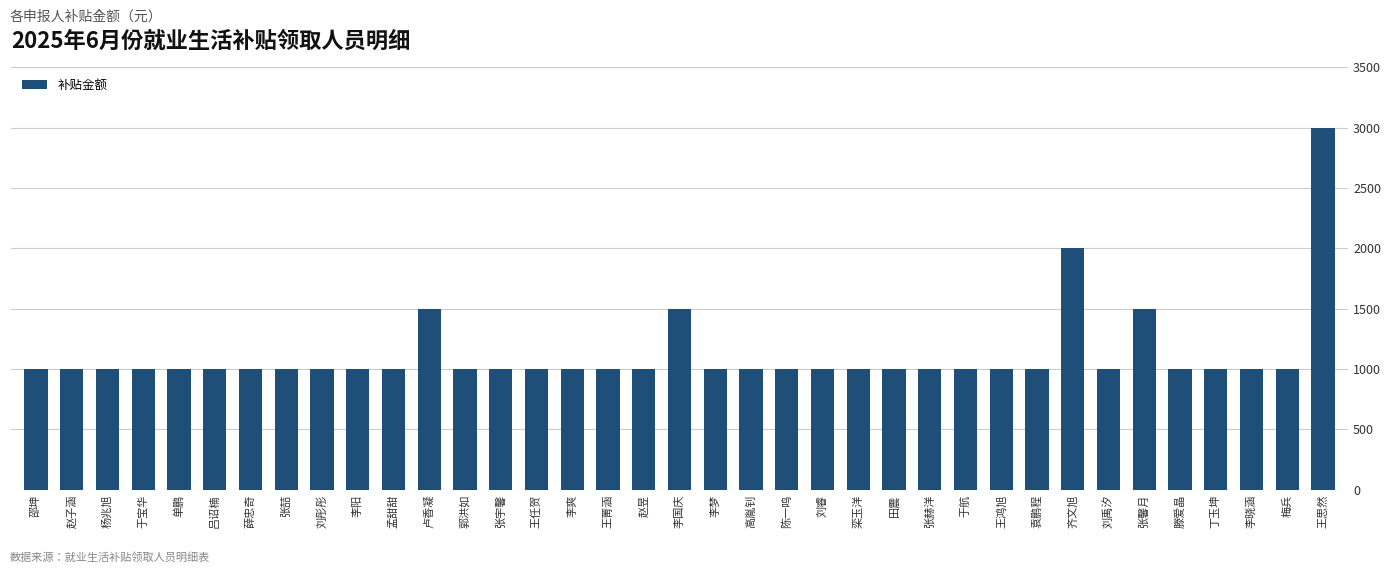

Approximately how many times larger is the value at 赵昱 compared to 刘彤彤?

1.0